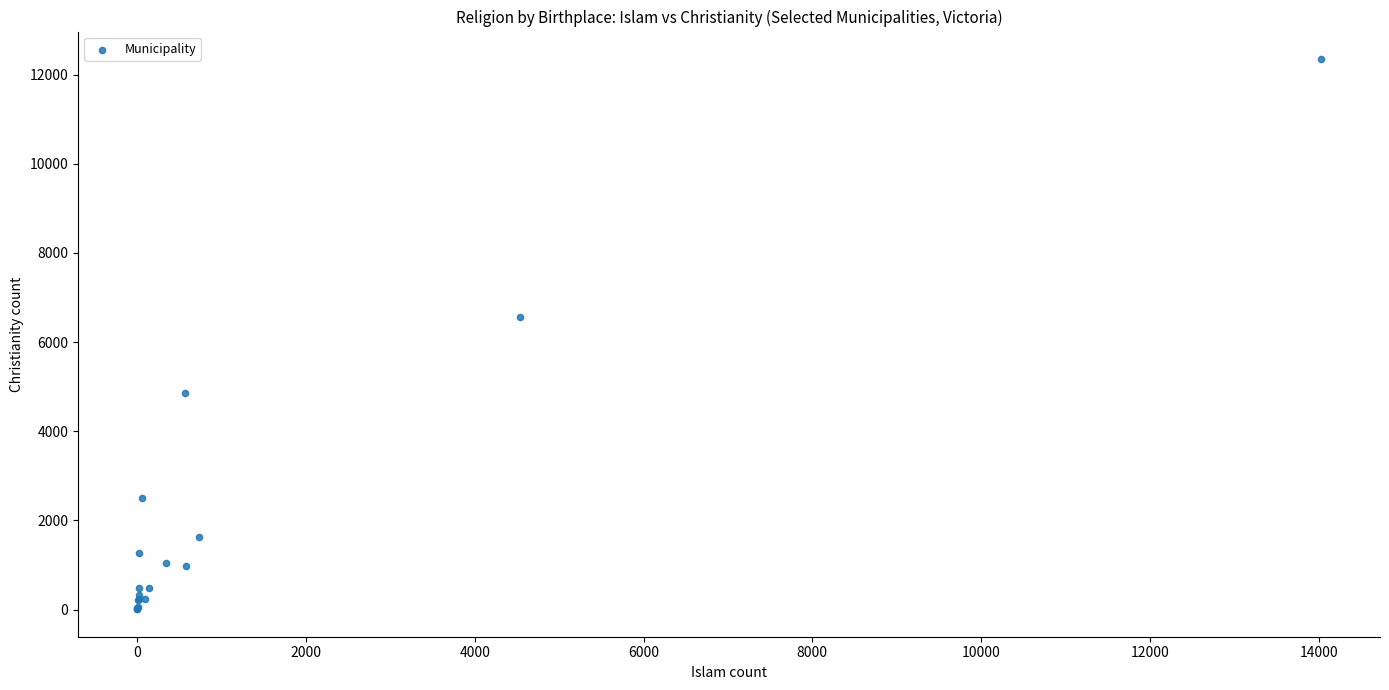

What Y value in the scatter plot is closest to 6179?

6557